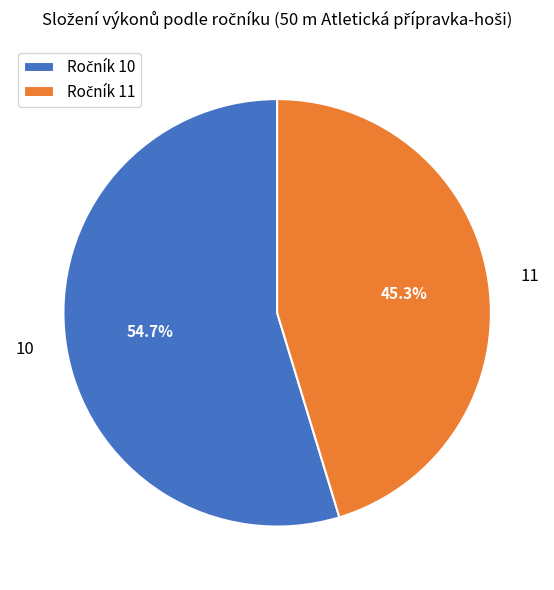

Is there a majority slice in this chart?

Yes